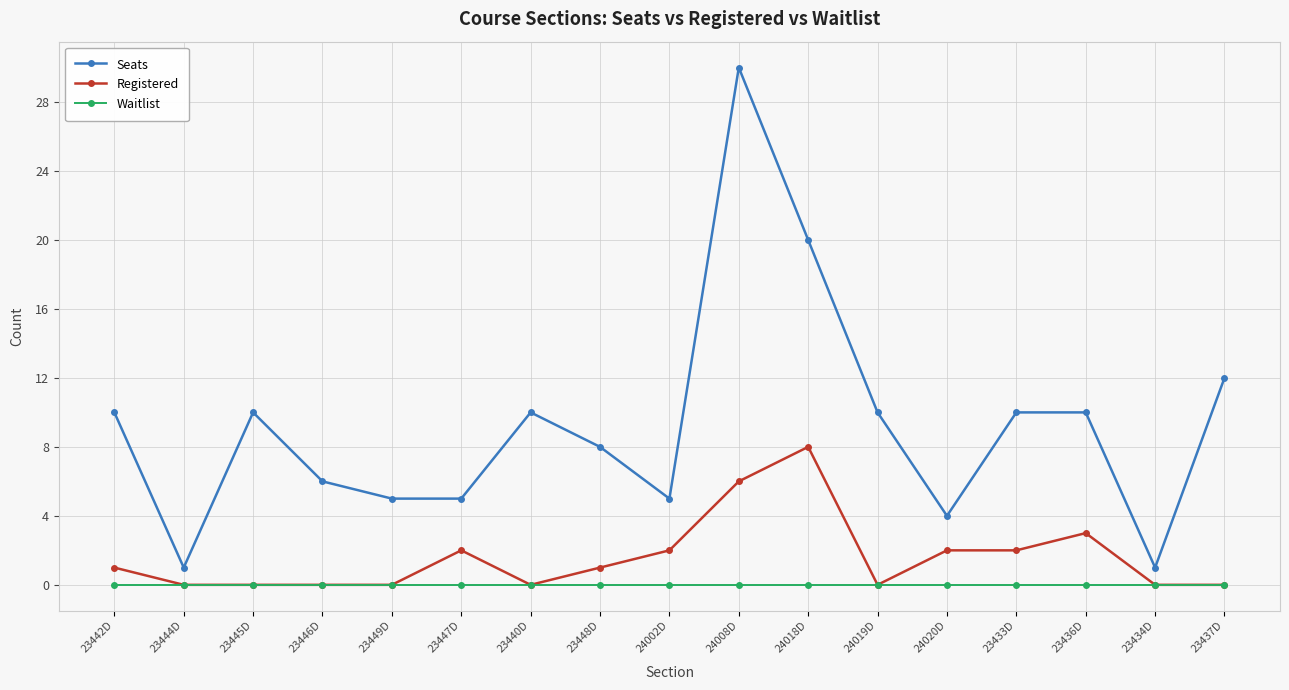

At 24020D, list the series in order from smallest to largest.

Waitlist, Registered, Seats